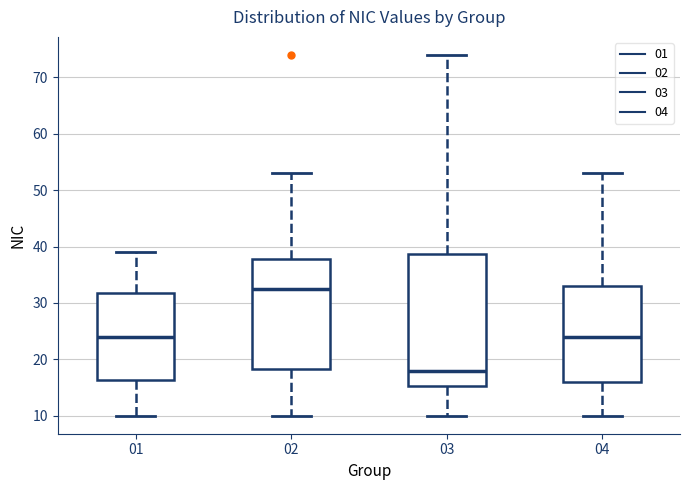

Which box has the lowest median line?

03